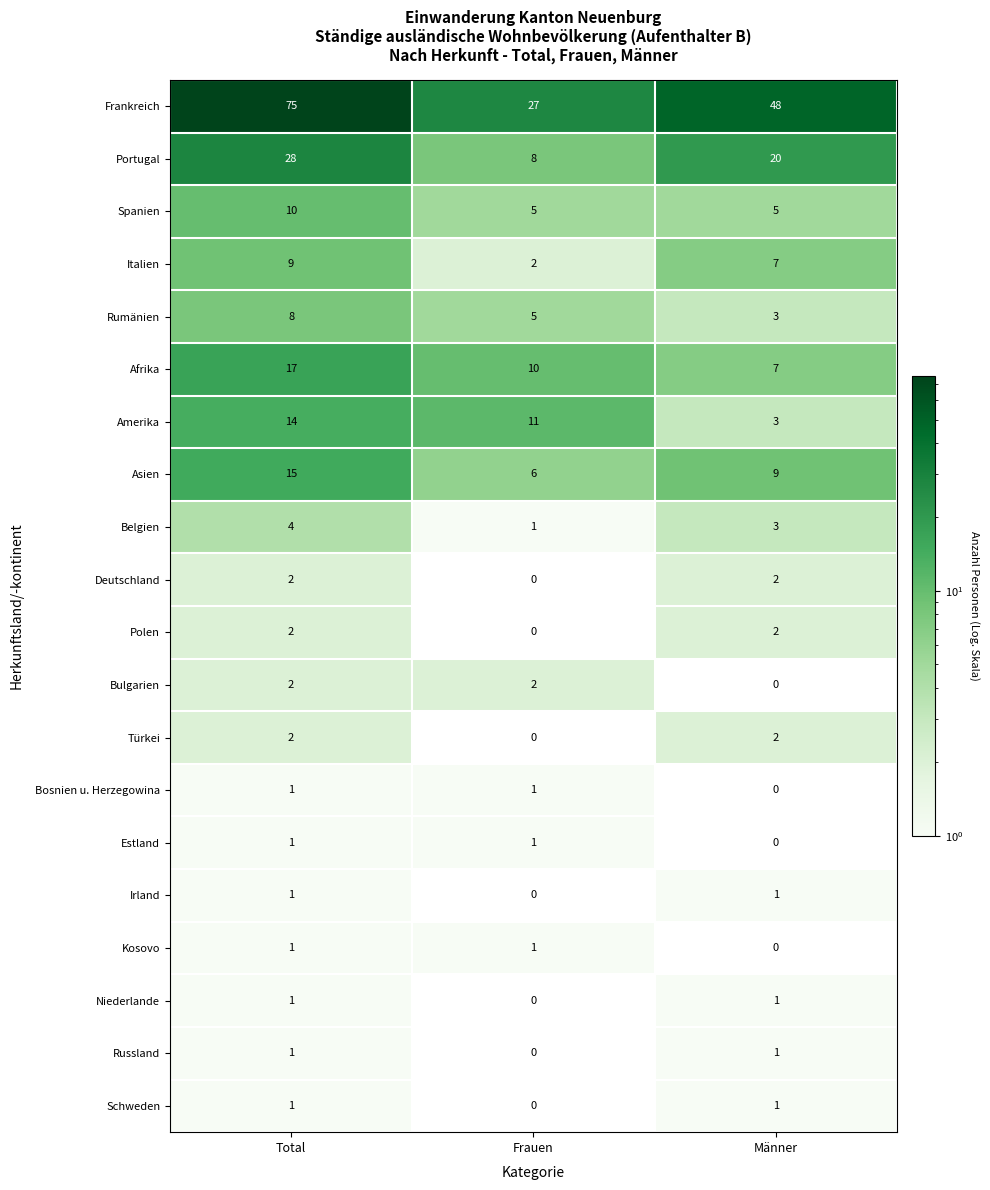

What is the total value across all series at Total?

195